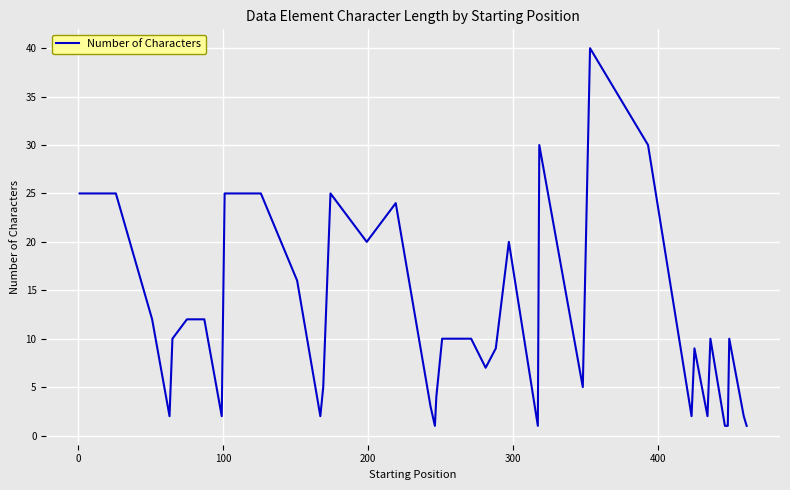

What is the average value?

12